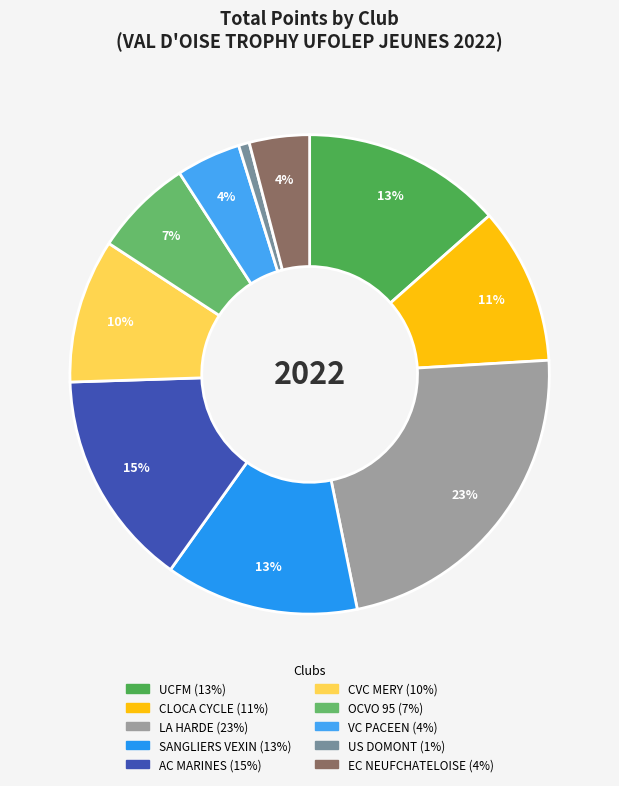

Rank the categories by value from highest to lowest.

LA HARDE, AC MARINES, UCFM, SANGLIERS VEXIN, CLOCA CYCLE, CVC MERY, OCVO 95, VC PACEEN, EC NEUFCHATELOISE, US DOMONT